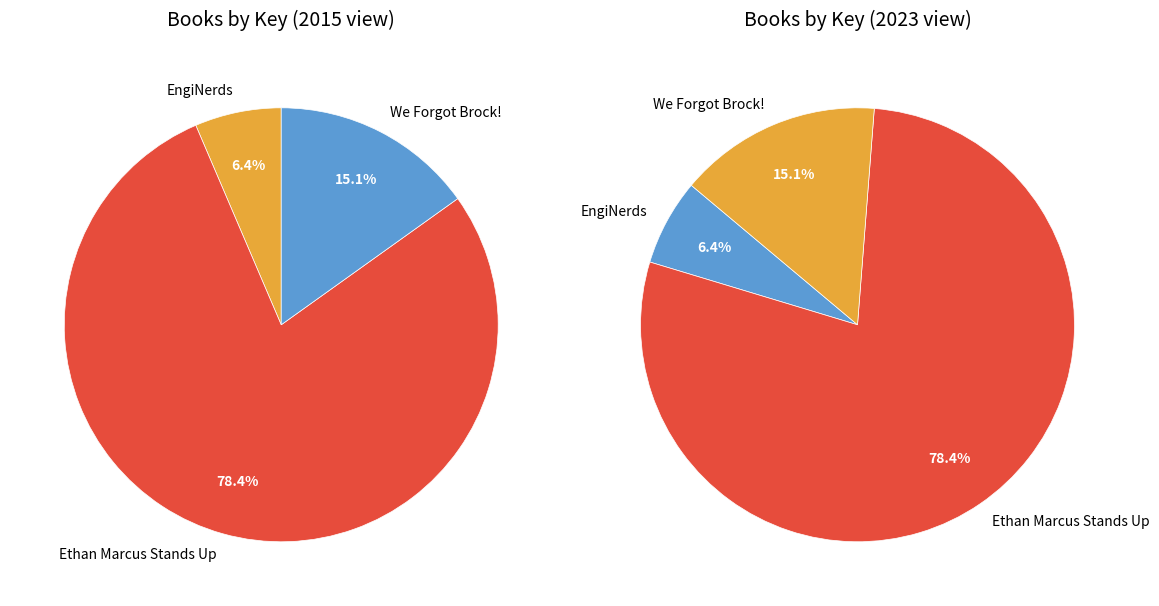

To the nearest percent, what percentage of the pie is We Forgot Brock!?

15%